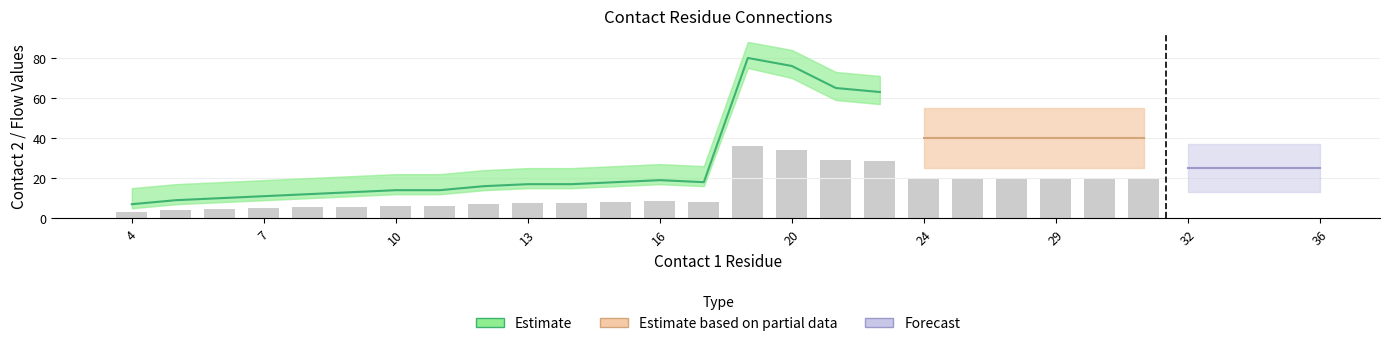

The contact2 series shows 5 at 5. True or false?

False